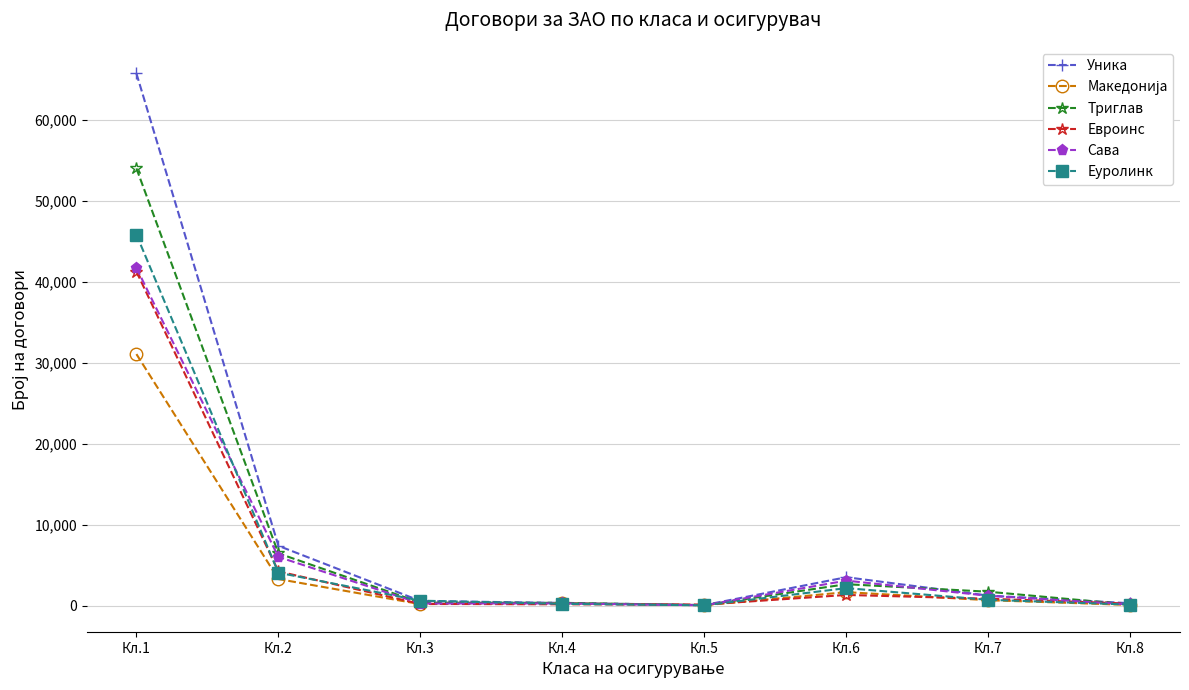

True or false: Триглав has more than 2 interior local peaks.

False